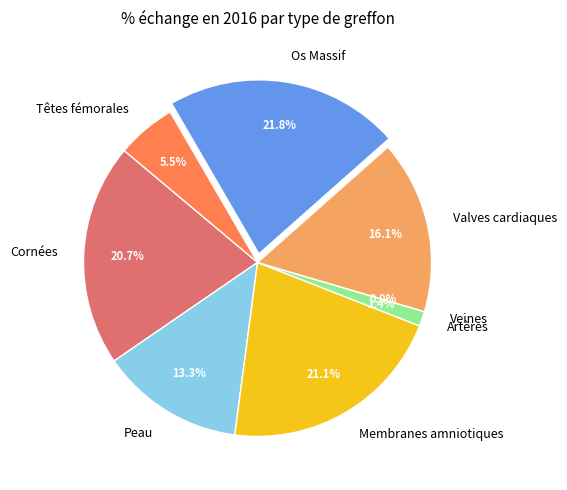

Is the sum of Os Massif and Membranes amniotiques greater than half?

No